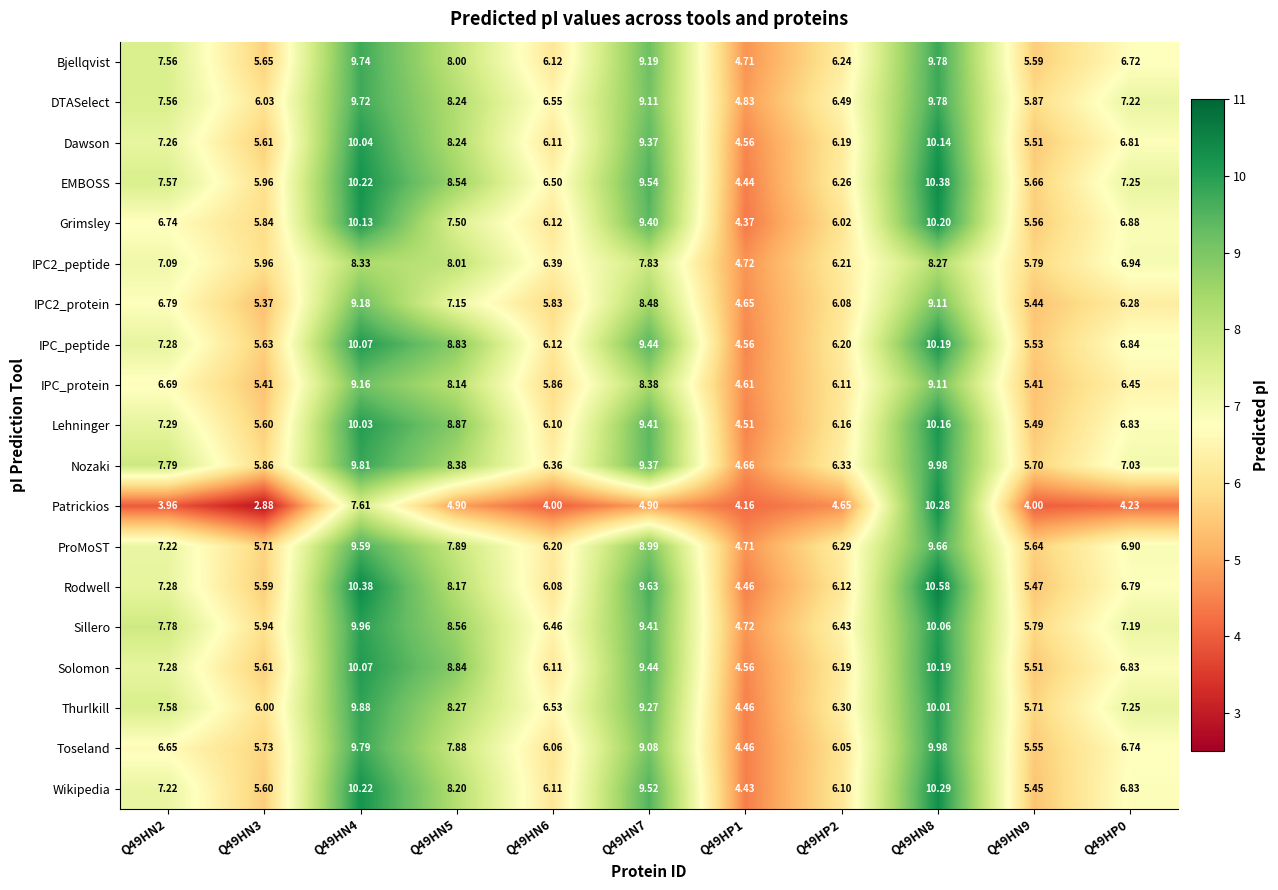

Which series has the largest range (max minus min)?

Patrickios